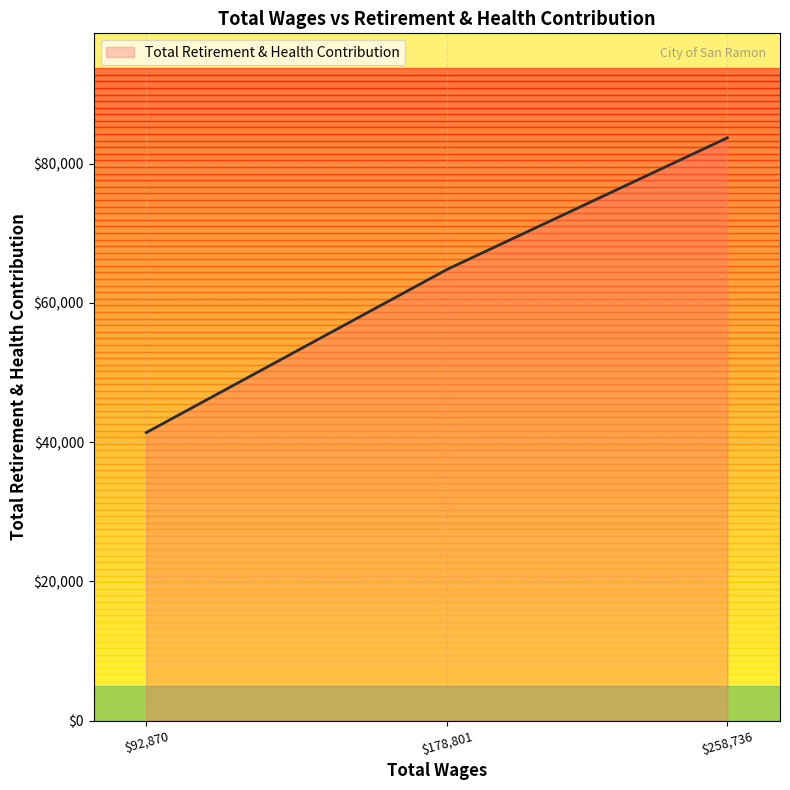

Where is Total Retirement & Health Contribution nearest to the value 62530?

$178,801